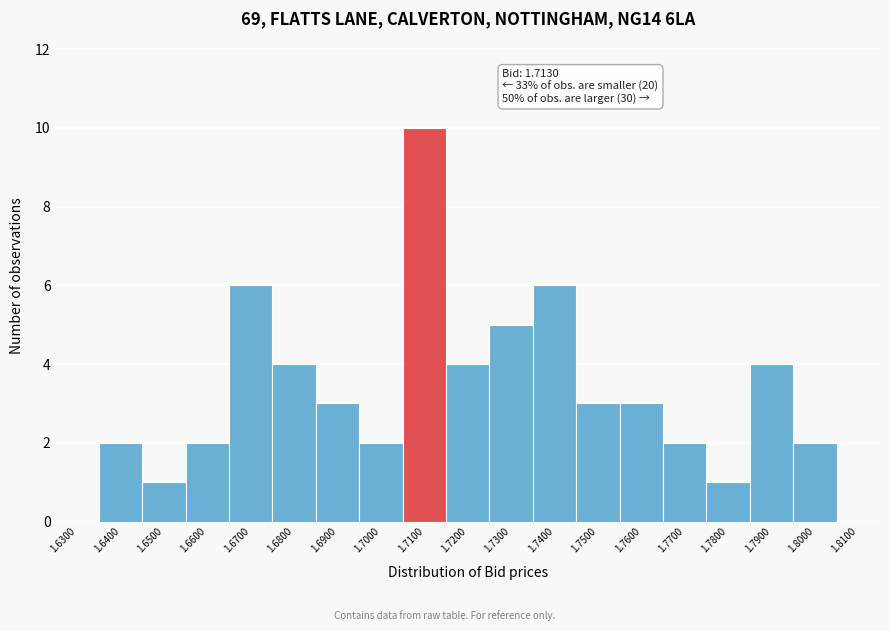

Reading left to right, what are all the values shown in this chart?

1.6300=0	1.6400=2	1.6500=1	1.6600=2	1.6700=6	1.6800=4	1.6900=3	1.7000=2	1.7100=10	1.7200=4	1.7300=5	1.7400=6	1.7500=3	1.7600=3	1.7700=2	1.7800=1	1.7900=4	1.8000=2	1.8100=0